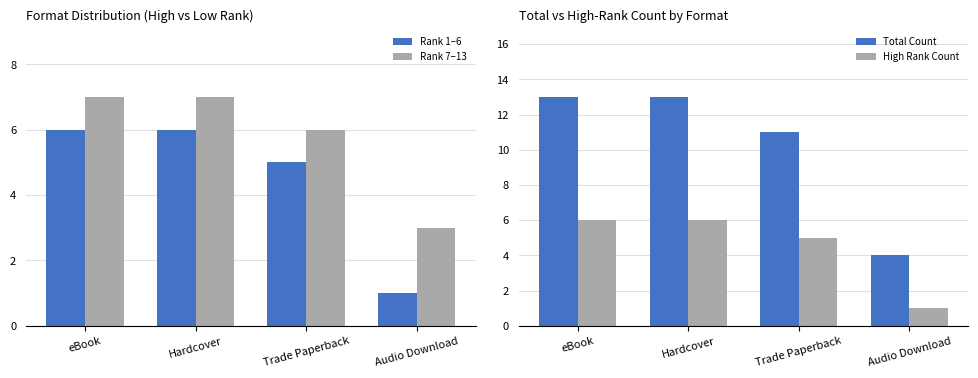

Rank the series by their maximum value, from highest to lowest.

Total Count, Rank 7–13, Rank 1–6, High Rank Count